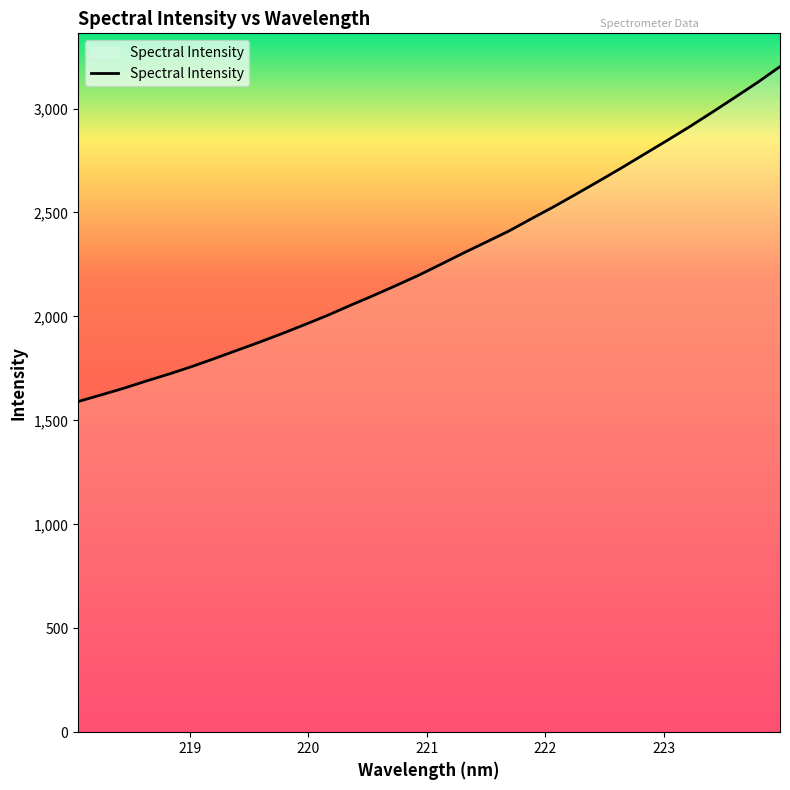

What is the maximum value shown in the chart?

3201.6